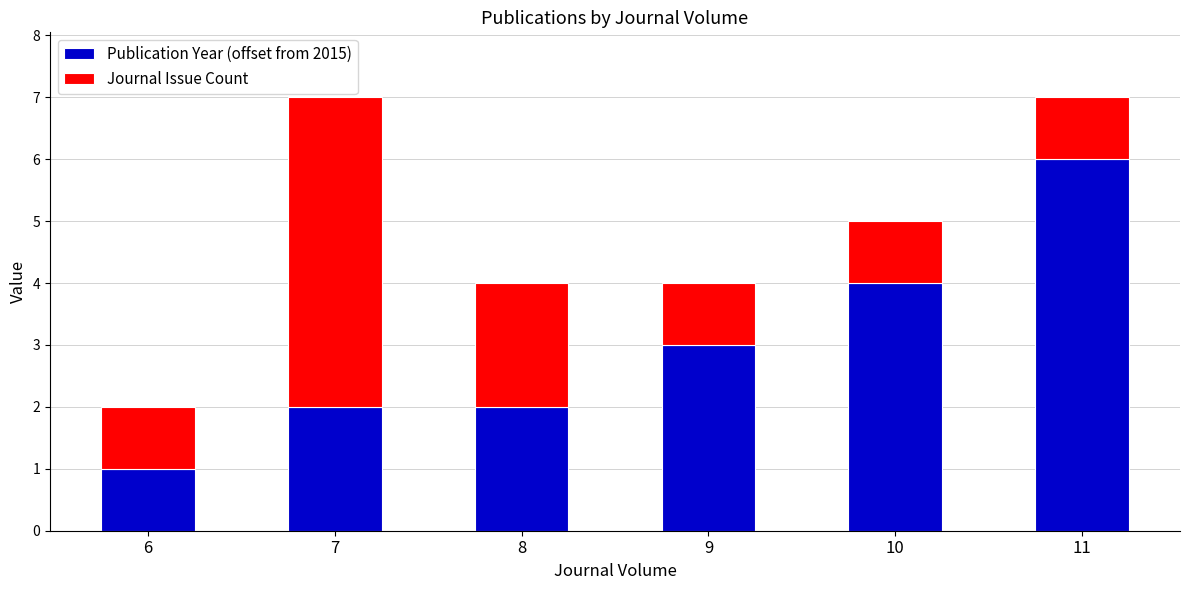

What is the average value of the Publication Year (offset from 2015) series?

3